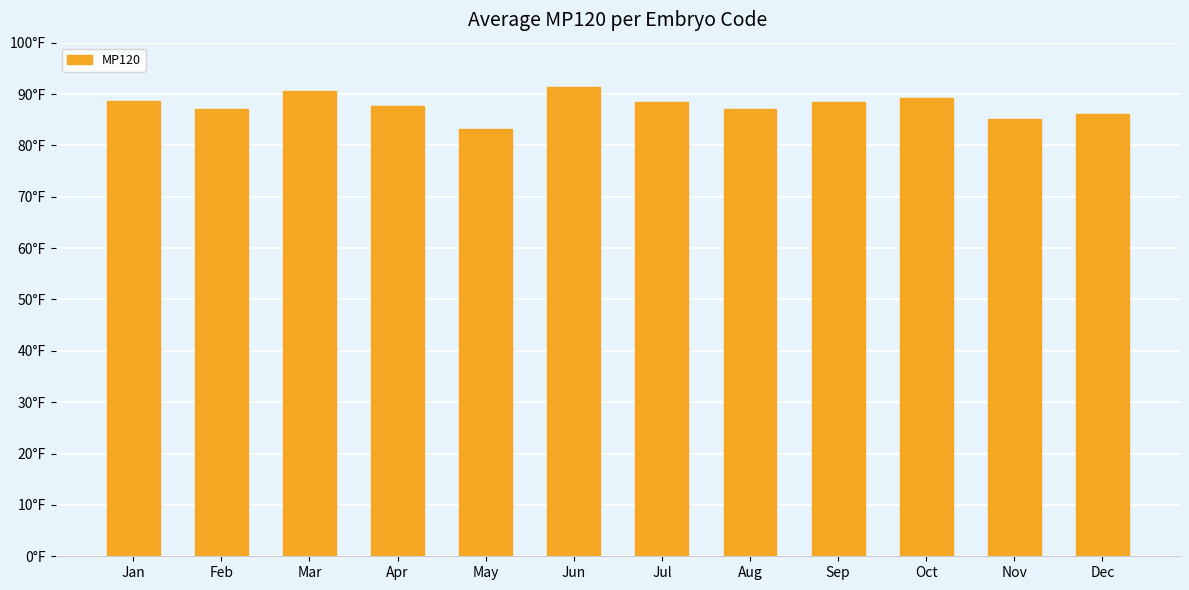

What is the difference between the second highest and second lowest values?

5.3